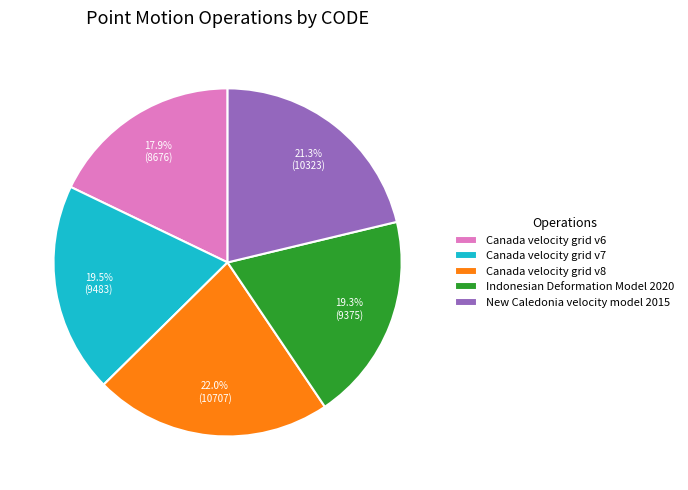

How much of the chart is everything except New Caledonia velocity model 2015?

78.7%